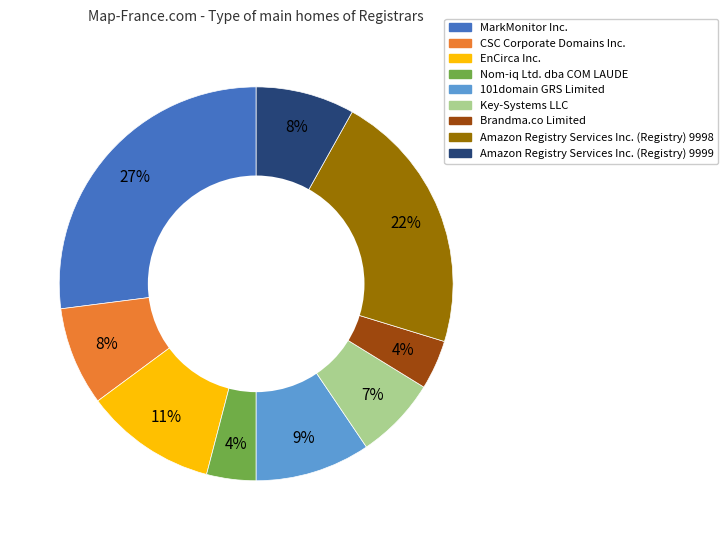

To the nearest percent, what is the difference between the largest and smallest slice percentages?

23%